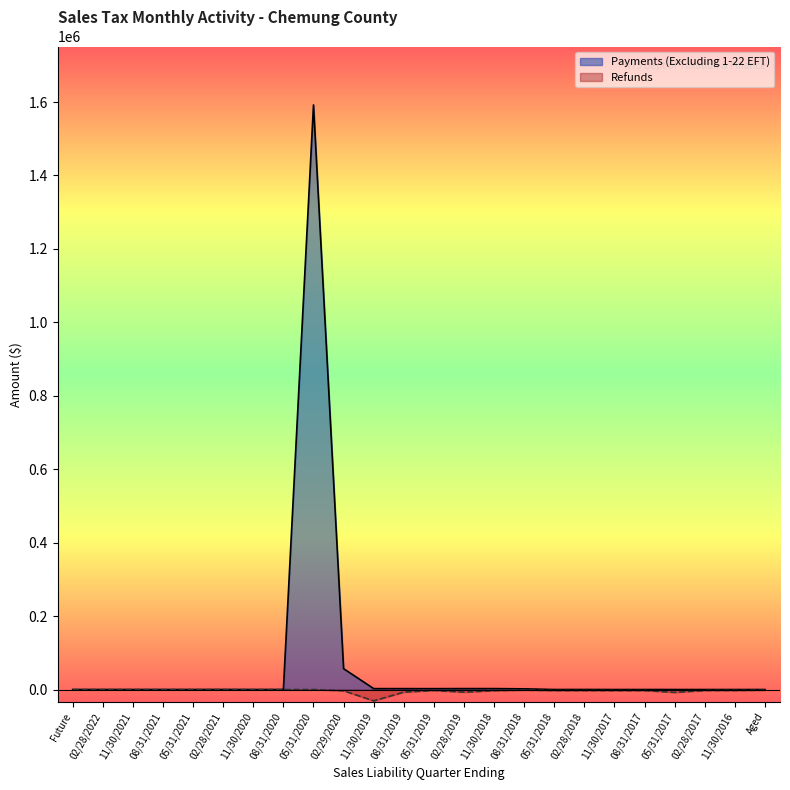

Which label corresponds to the smallest value in the chart?

11/30/2019